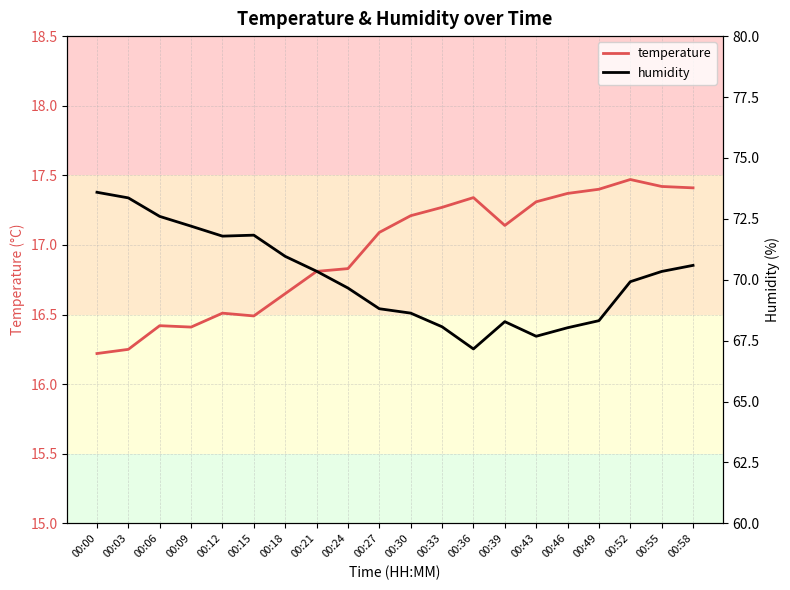

The temperature series shows 29.0 at 00:30. True or false?

False